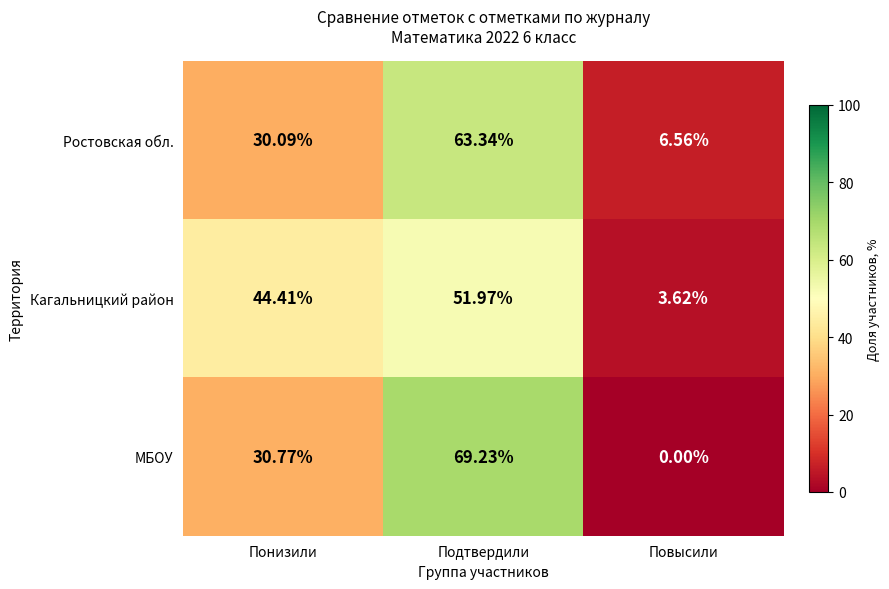

At which label does МБОУ first exceed 30?

Понизили